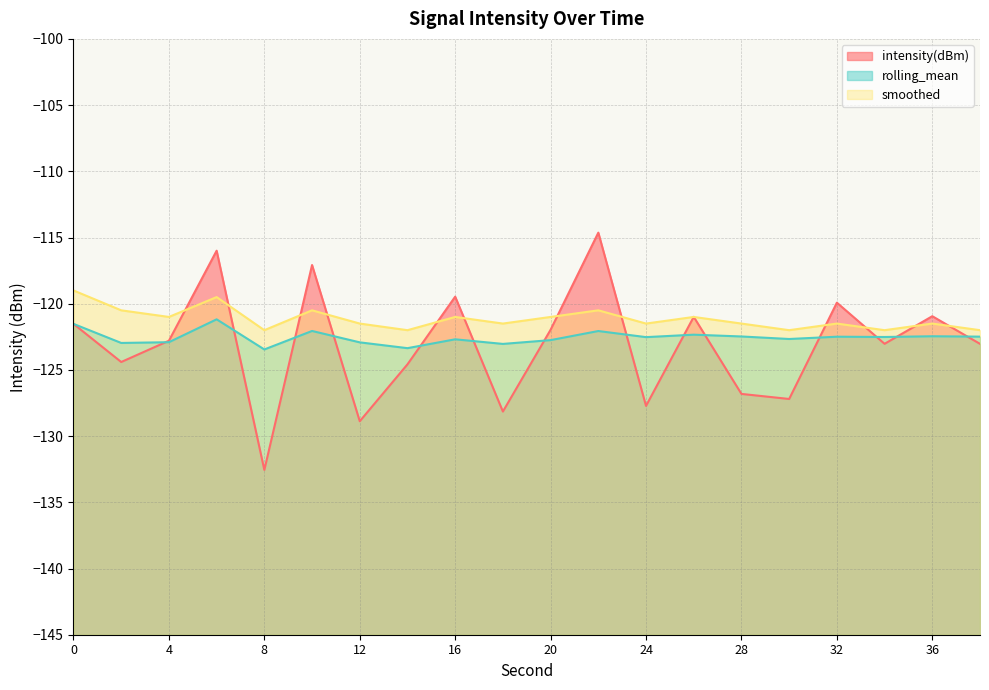

What value does the intensity(dBm) series have at 22?

-114.6